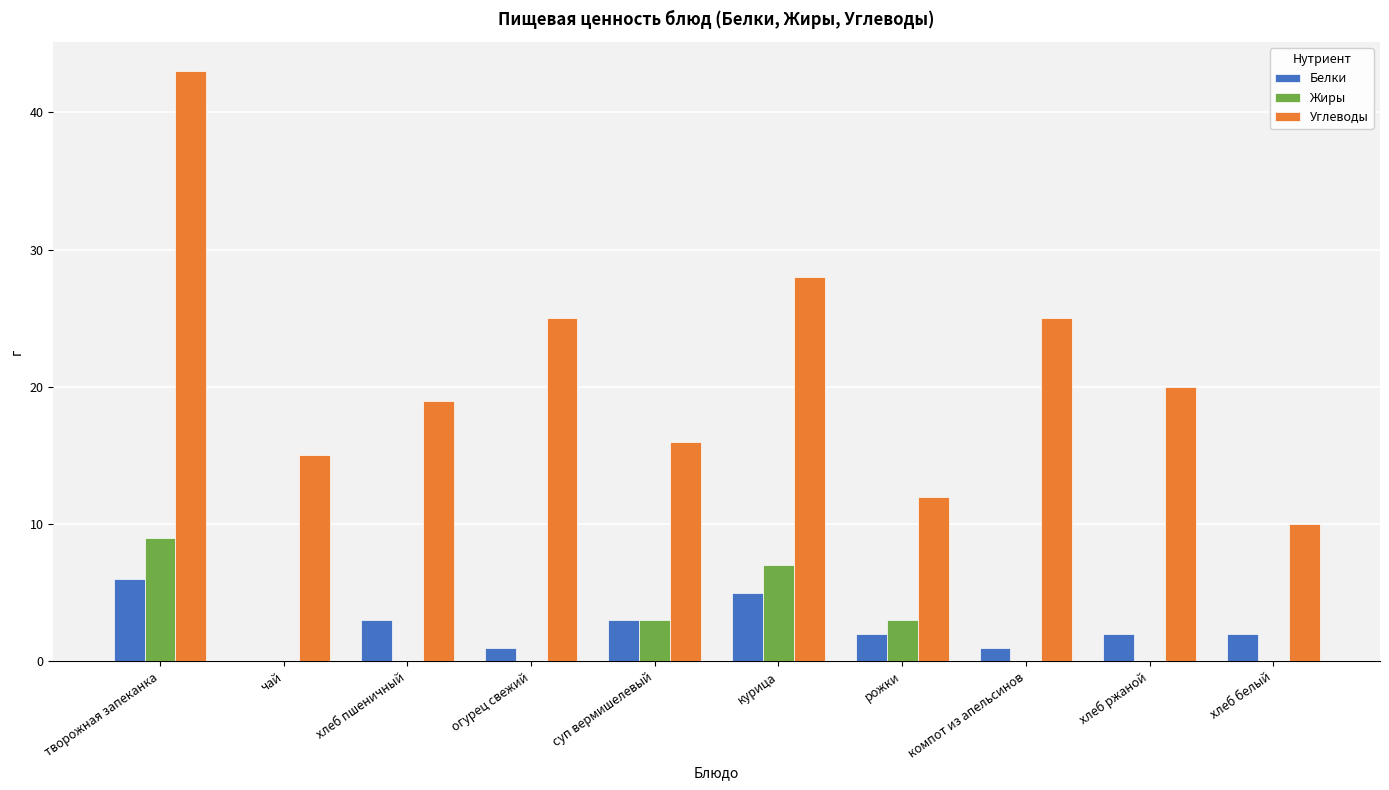

Which series has the largest range (max minus min)?

Углеводы